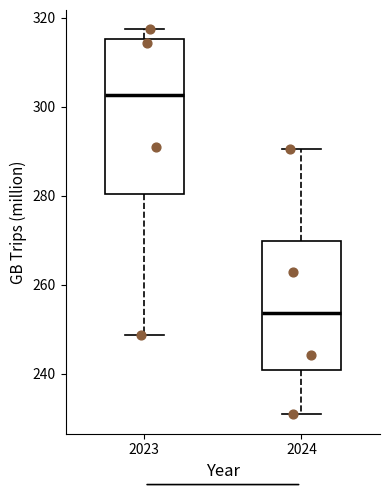

Where is the lower edge of the box at x = 2023 on the y-axis? The values are not printed on the chart, so give them approximately, as read against the axis.

280